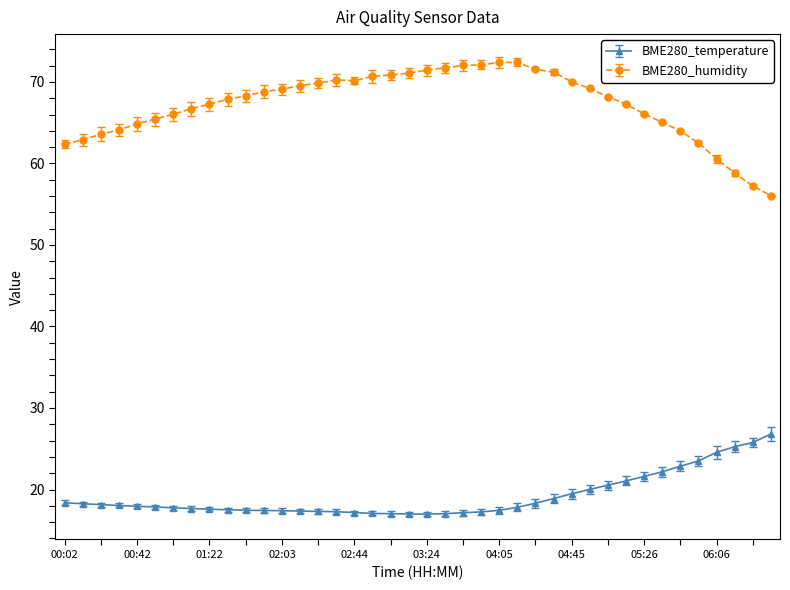

What is the value of the BME280_humidity point at the 24th from the left?

72.1